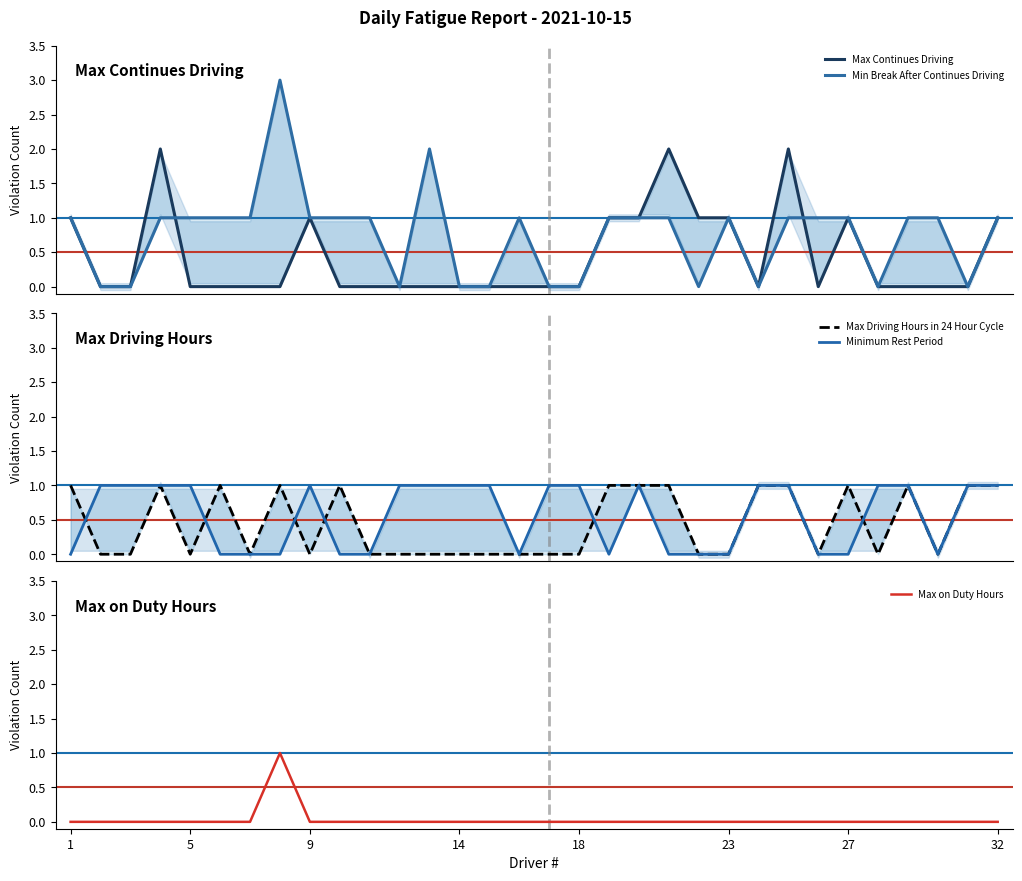

Count the Min Break After Continues Driving values in the range 0 to 1.

30